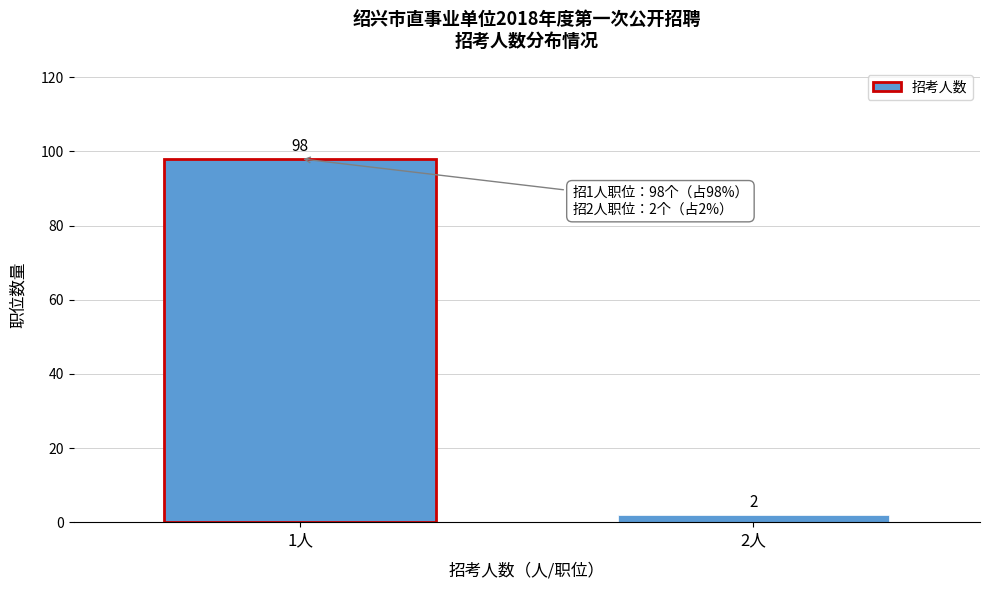

Reading left to right, transcribe all the data shown in this chart.

1人=98	2人=2